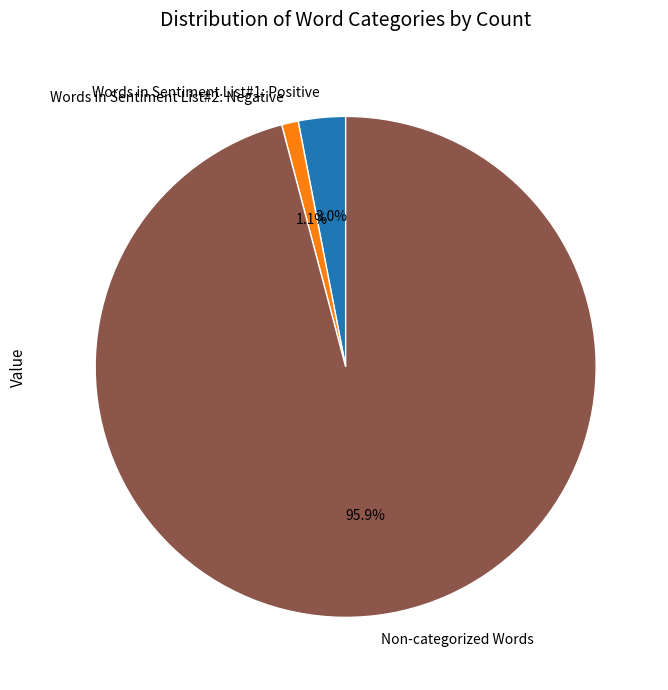

Rank the categories by value from highest to lowest.

Non-categorized Words, Words in Sentiment List#1: Positive, Words in Sentiment List#2: Negative